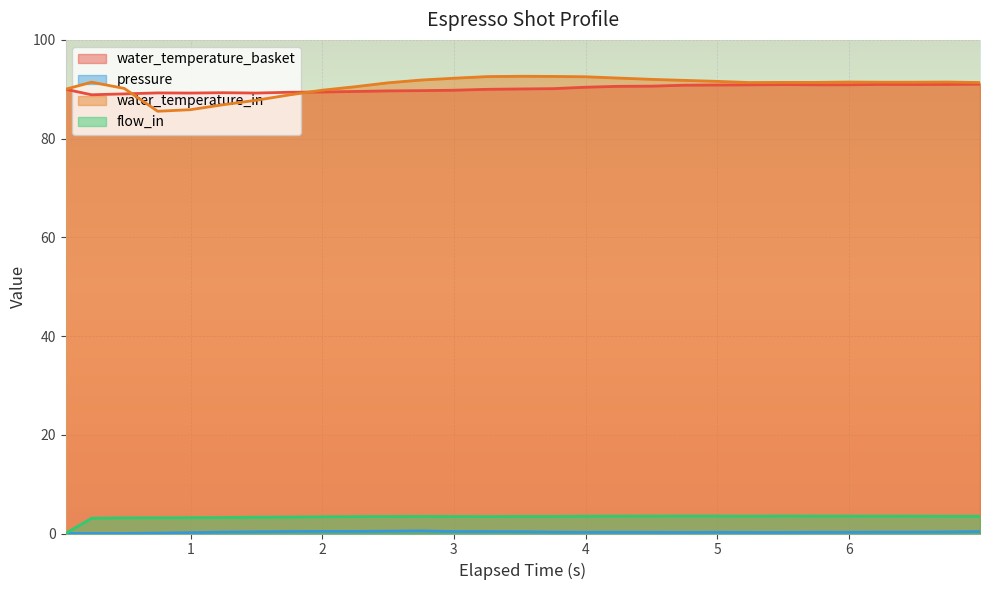

How many lines are shown in the chart?

4